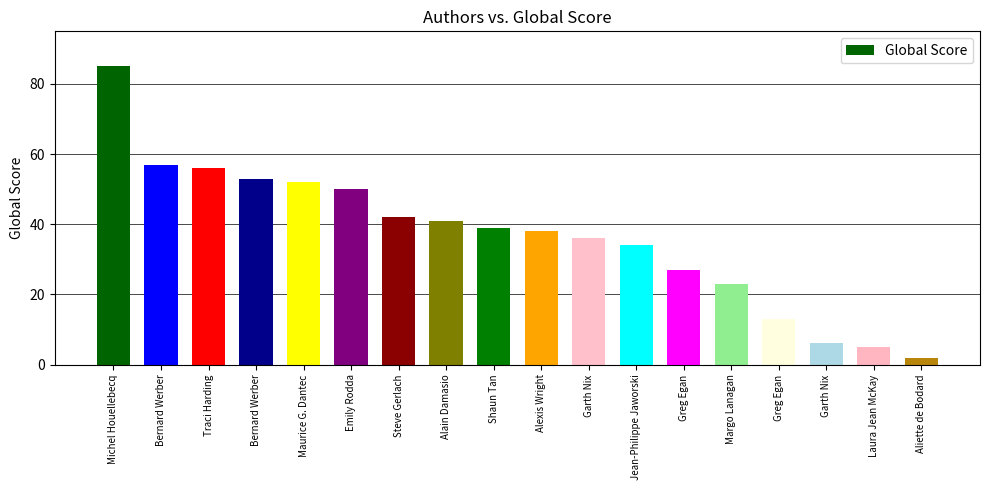

At which label does the data first exceed 39?

Michel Houellebecq